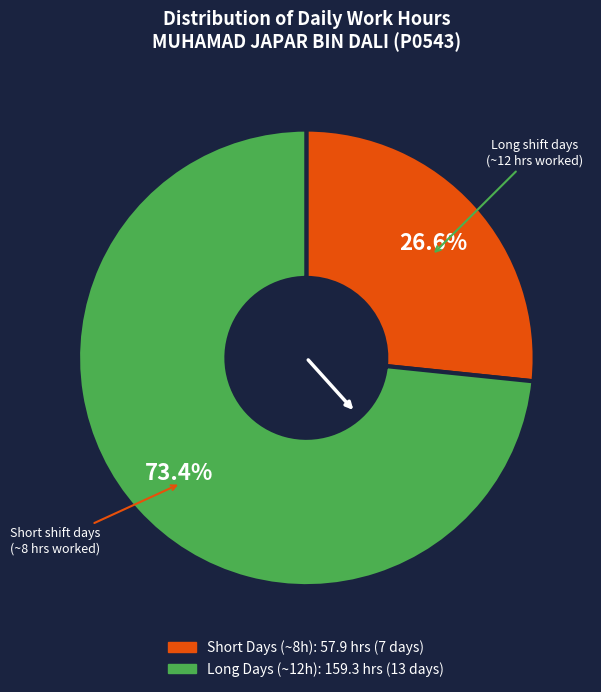

Is there any slice that represents more than half of the pie?

Yes